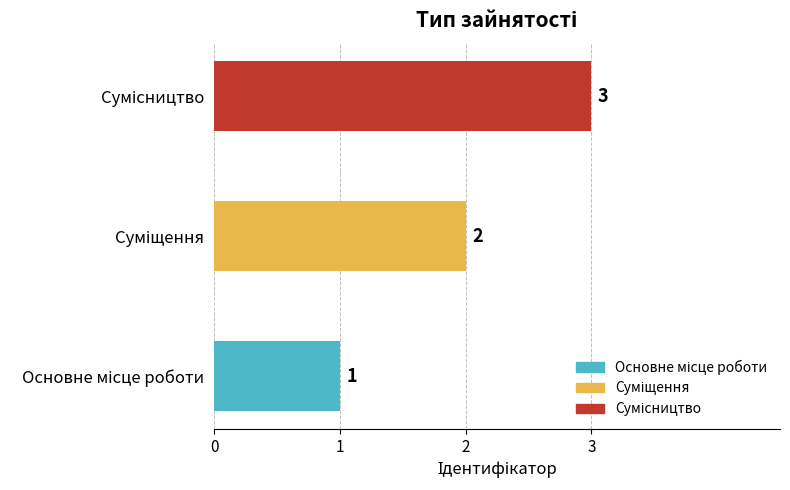

What is the sum of all values?

6